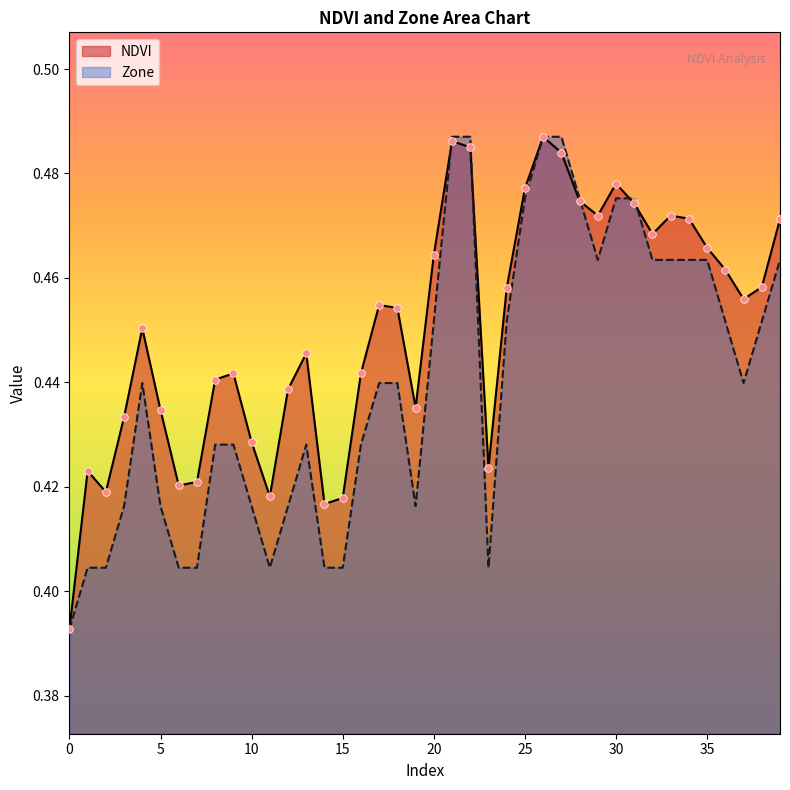

Which series has the largest total across all categories?

NDVI